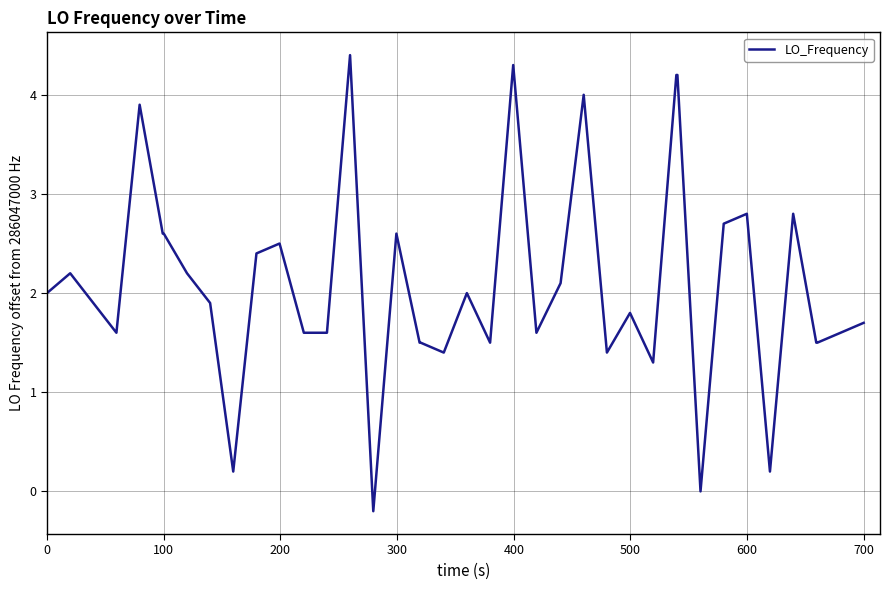

What is the difference between the maximum and minimum values?

4.6